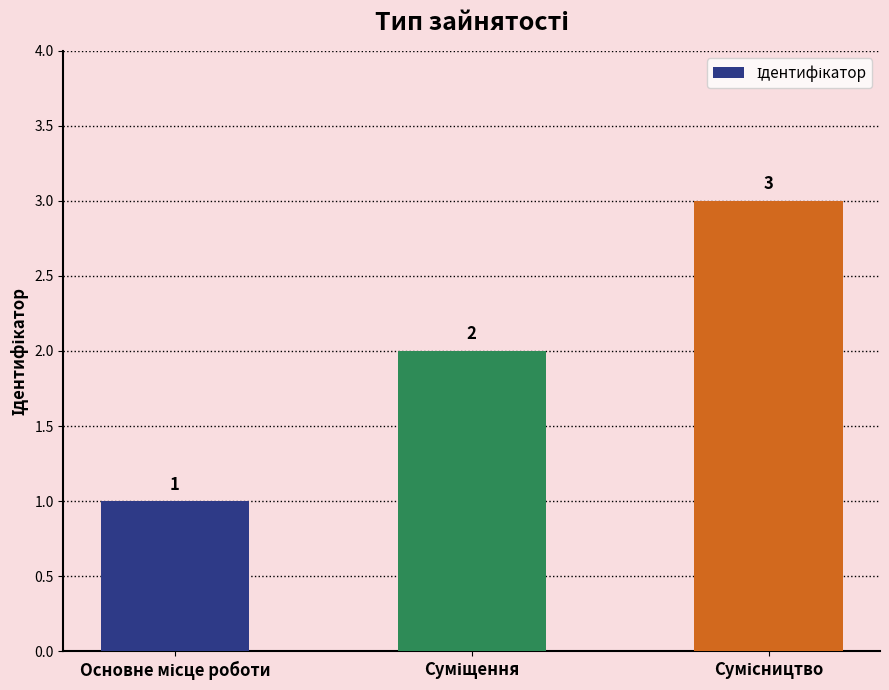

What is the greatest value displayed?

3